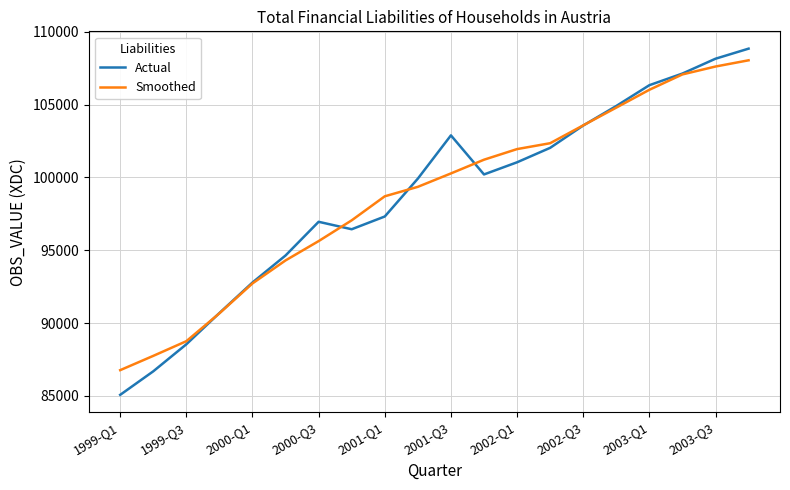

What are all the series names shown in the legend?

Actual, Smoothed